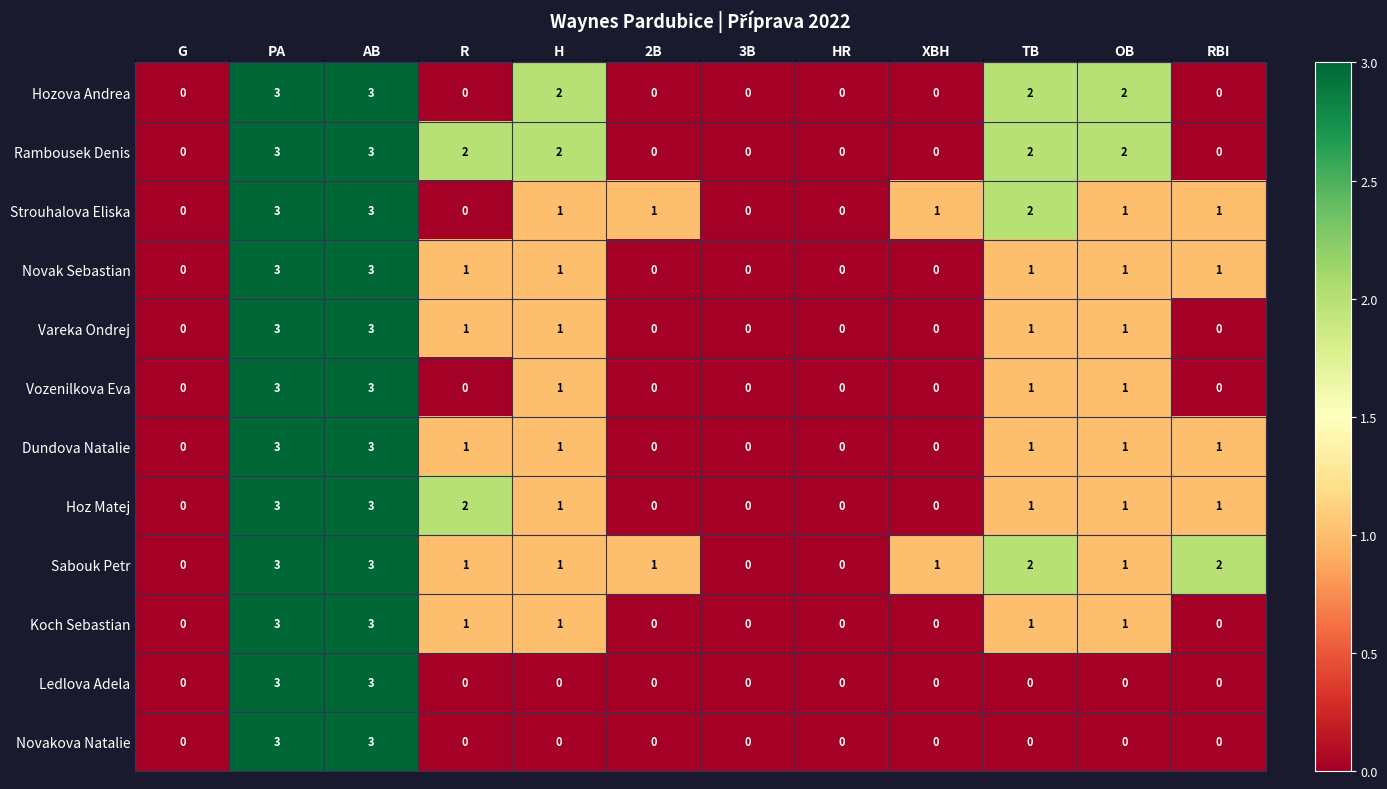

The Strouhalova Eliska series shows 0 at HR. True or false?

True